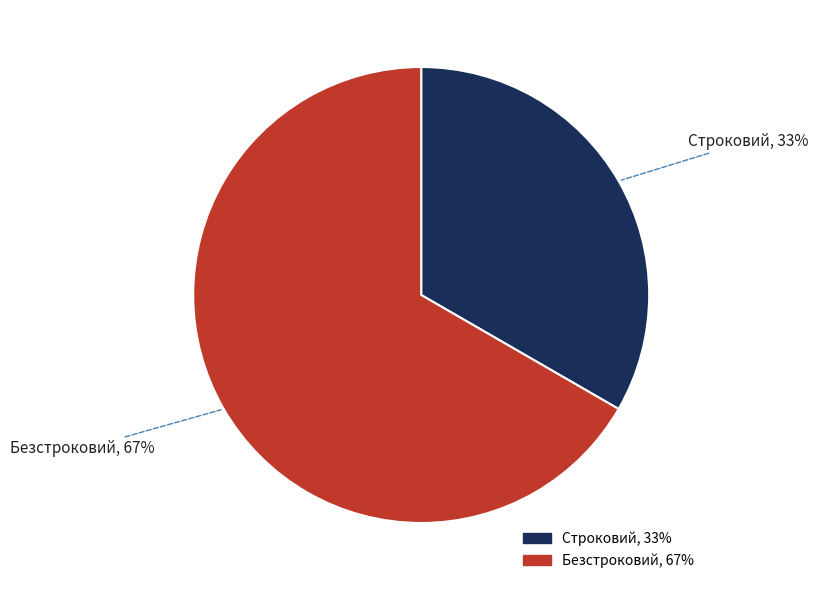

What is the largest slice in the pie chart?

Безстроковий